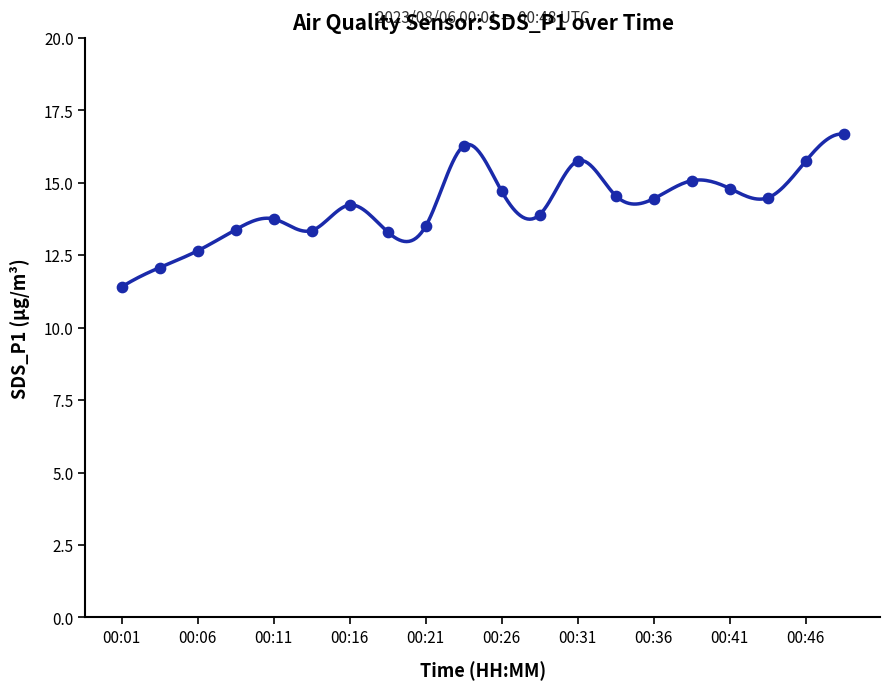

What is the change in value from 00:19 to 00:33?

+1.2